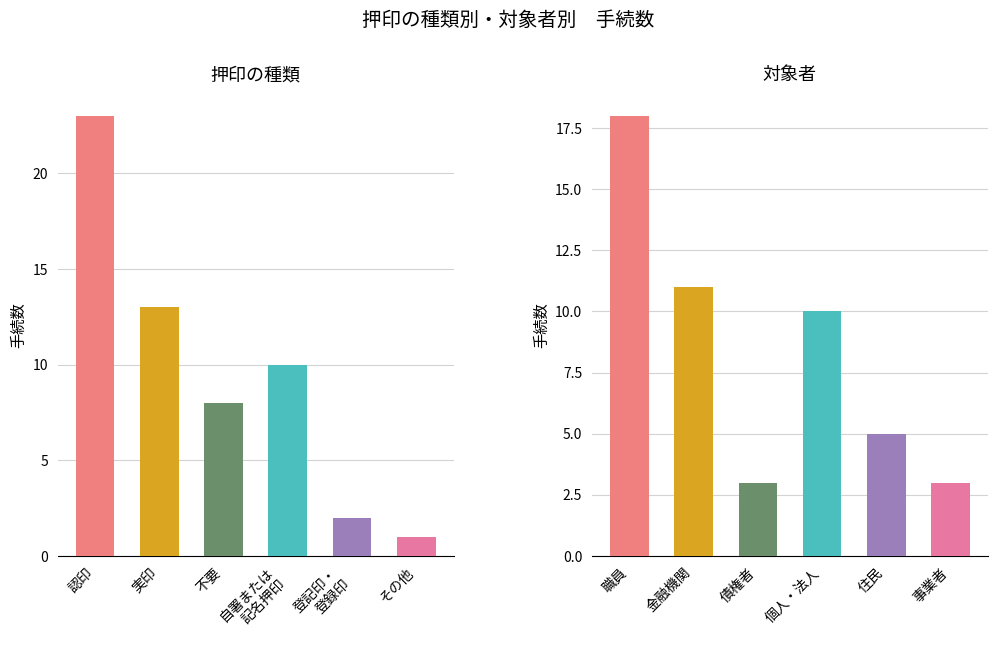

What value does the その他 series have at 0?

1